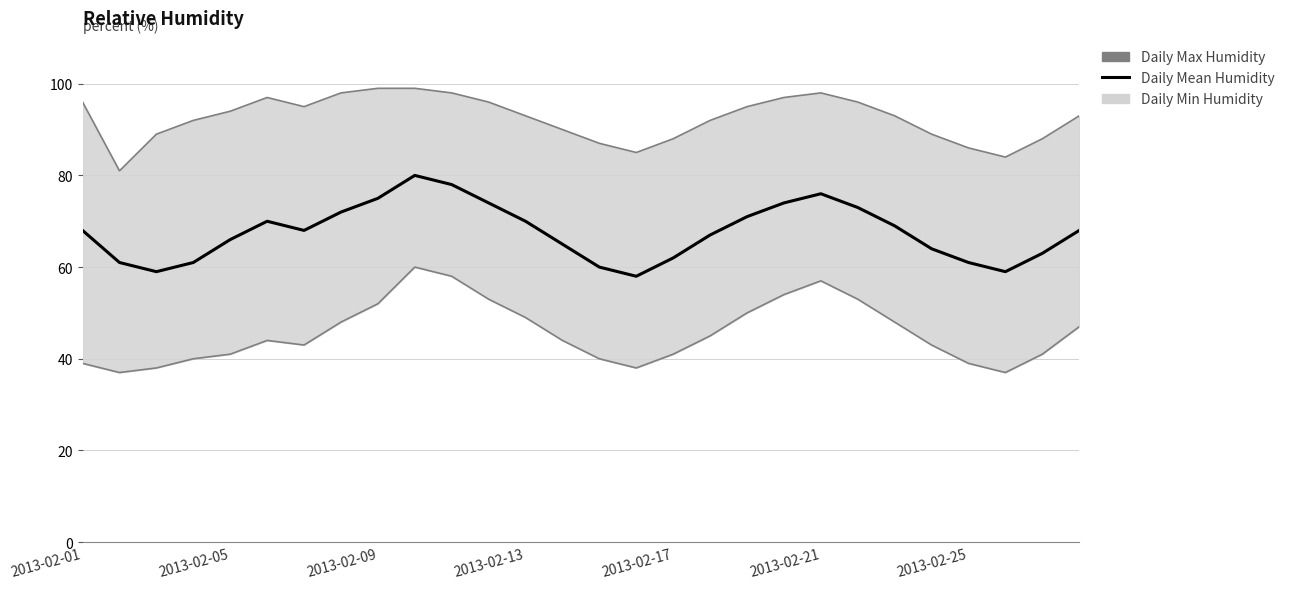

What is the total value across all series at 2013-02-21?

231